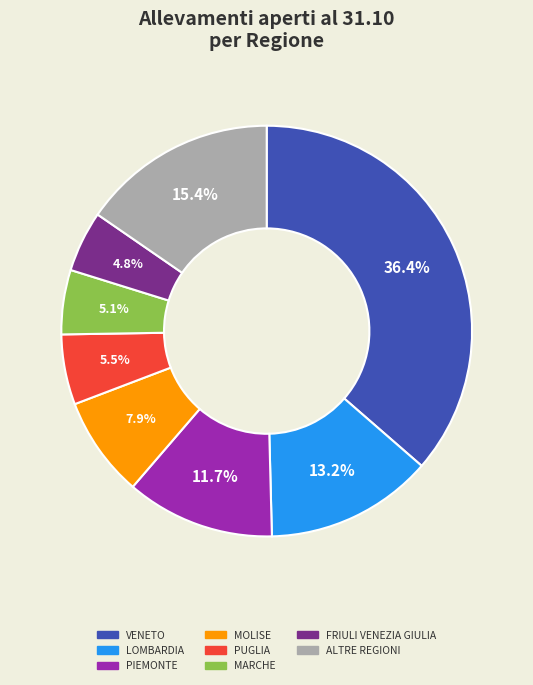

Does any single category account for the majority?

No